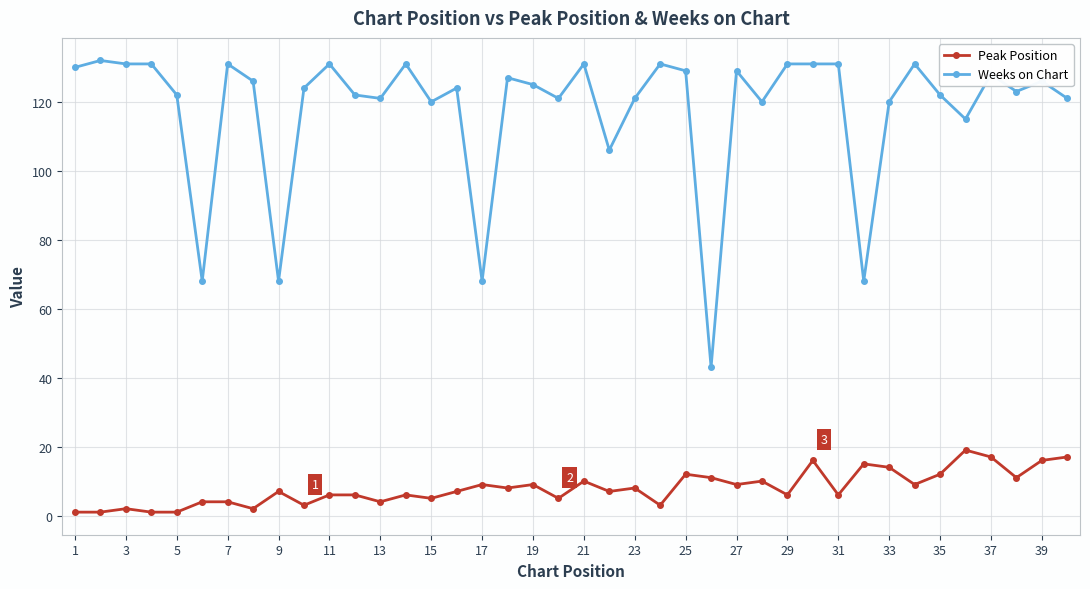

True or false: Peak Position has more than 0 points higher than both neighbors.

True